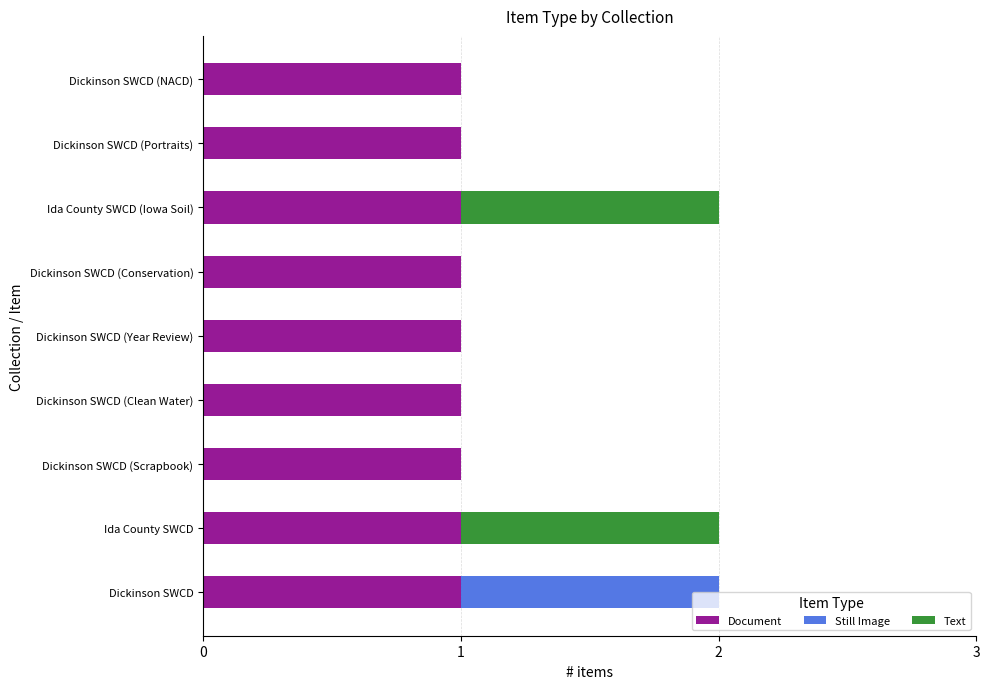

What is the sum of all Document values?

9